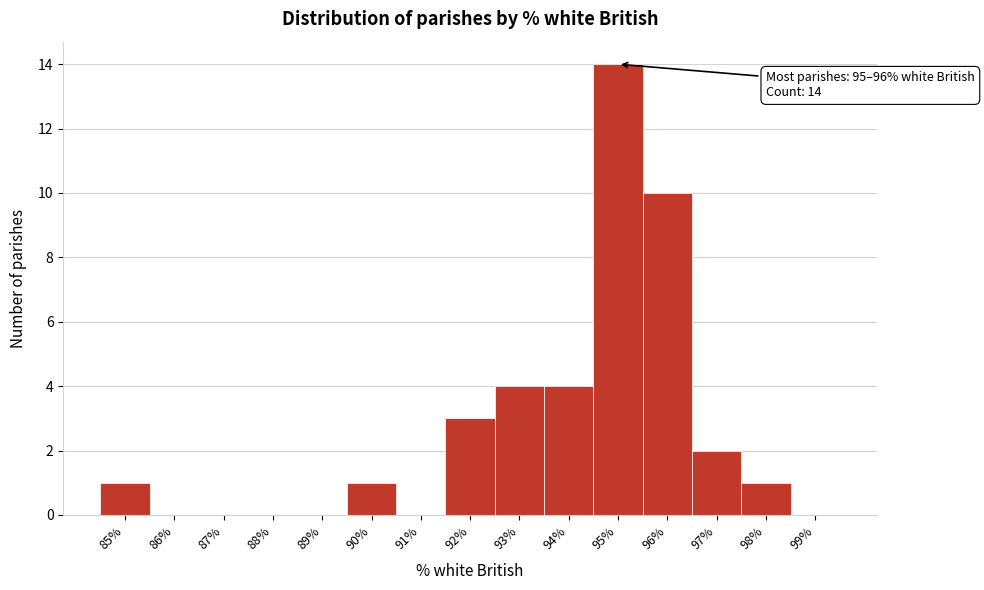

Reading left to right, what are all the values shown in this chart?

85%=1	86%=0	87%=0	88%=0	89%=0	90%=1	91%=0	92%=3	93%=4	94%=4	95%=14	96%=10	97%=2	98%=1	99%=0